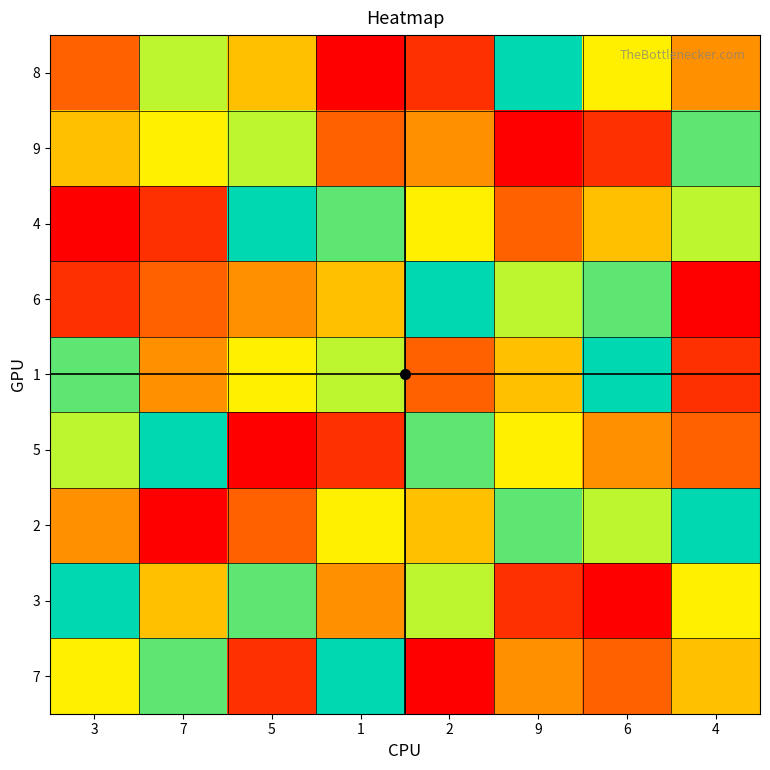

Reading left to right, list all the values displayed in this chart.

8: 3=3	7=7	5=5	1=1	2=2	9=9	6=6	4=4
9: 3=5	7=6	5=7	1=3	2=4	9=1	6=2	4=8
4: 3=1	7=2	5=9	1=8	2=6	9=3	6=5	4=7
6: 3=2	7=3	5=4	1=5	2=9	9=7	6=8	4=1
1: 3=8	7=4	5=6	1=7	2=3	9=5	6=9	4=2
5: 3=7	7=9	5=1	1=2	2=8	9=6	6=4	4=3
2: 3=4	7=1	5=3	1=6	2=5	9=8	6=7	4=9
3: 3=9	7=5	5=8	1=4	2=7	9=2	6=1	4=6
7: 3=6	7=8	5=2	1=9	2=1	9=4	6=3	4=5